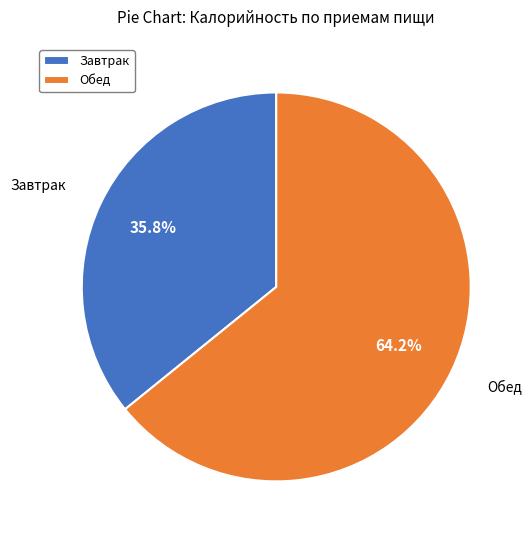

Which slice is the smallest?

Завтрак